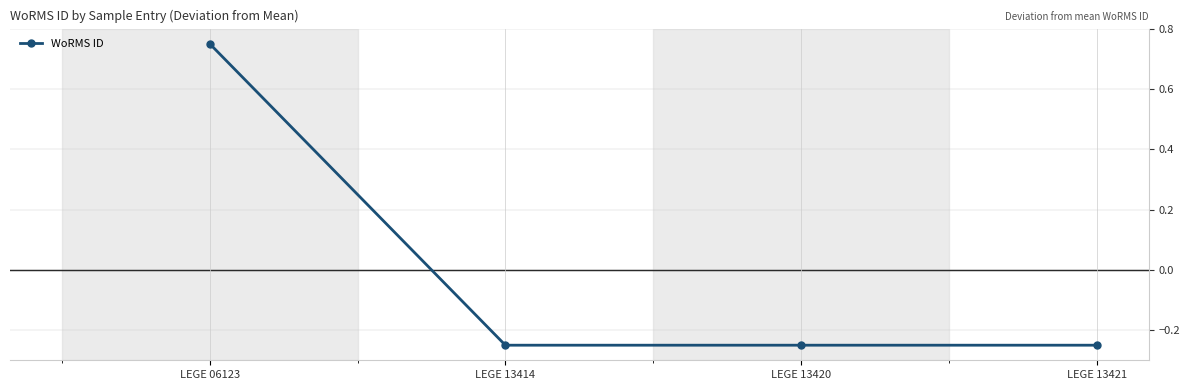

Between LEGE 06123 and LEGE 13420, which is larger?

LEGE 06123